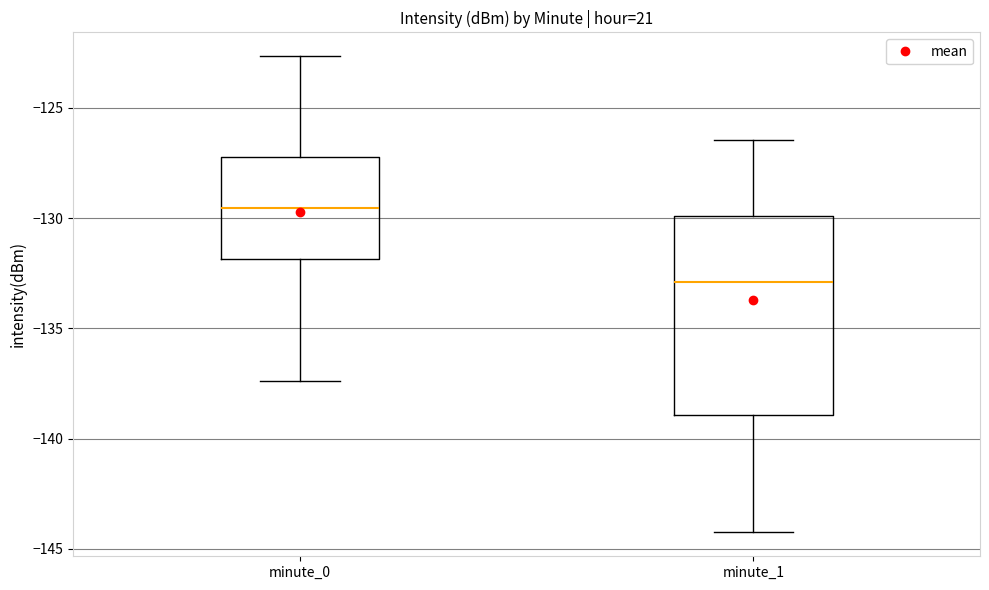

Which box has the highest median line?

minute_0